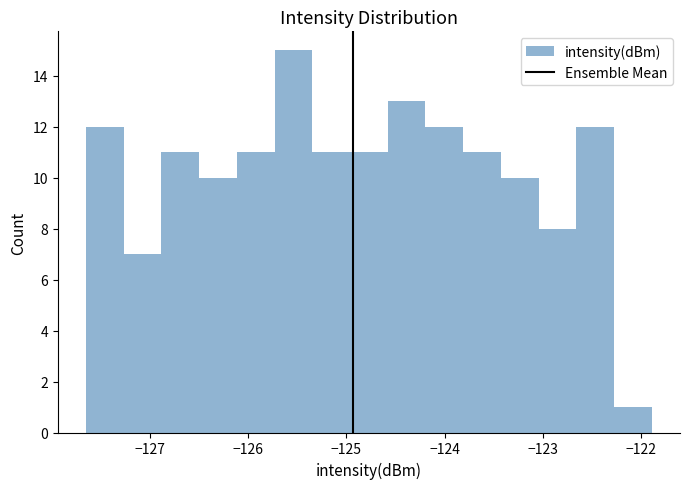

Around what value on the x-axis is the tallest bar? Give the approximate position of its centre, as read against the axis.

-125.5